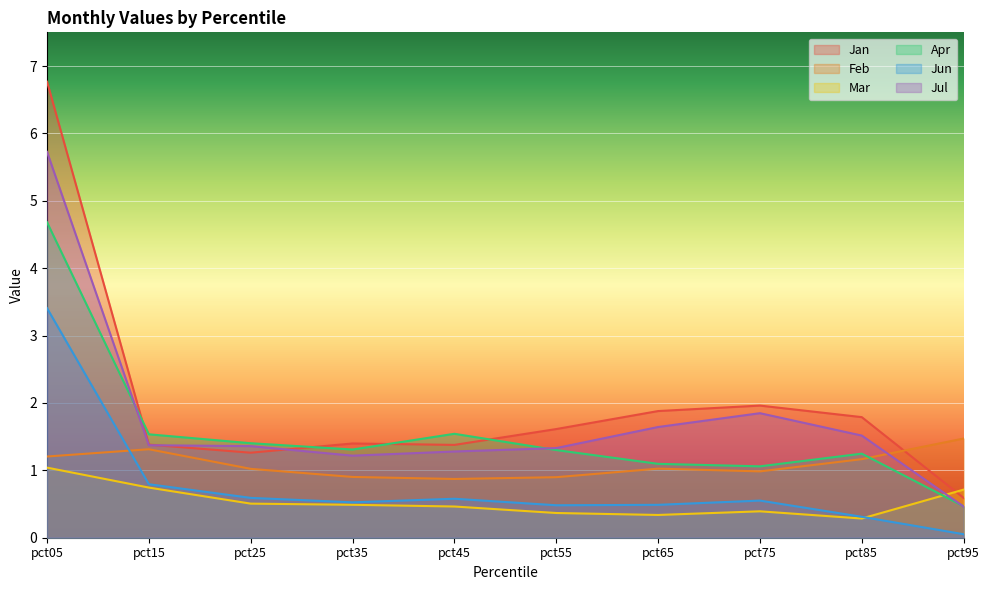

Is the value of Jul at pct25 greater than the value of Feb at pct15?

Yes